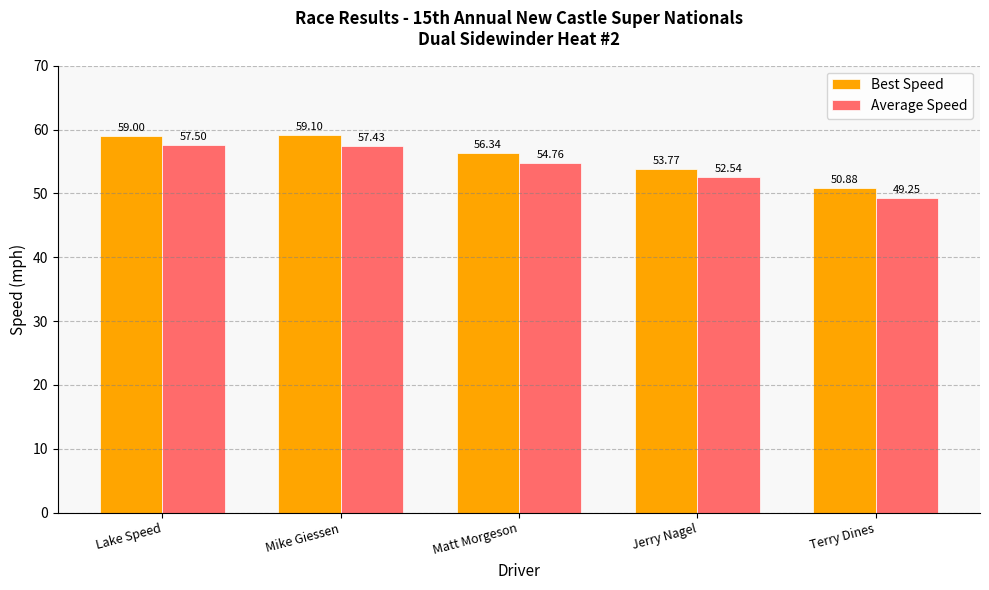

Which label corresponds to the smallest value in the chart?

Terry Dines